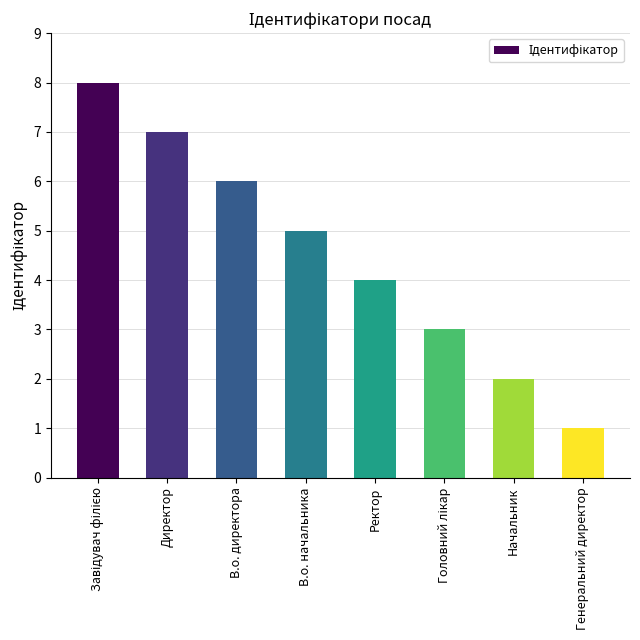

Reading right to left, list all the values displayed in this chart.

1	2	3	4	5	6	7	8